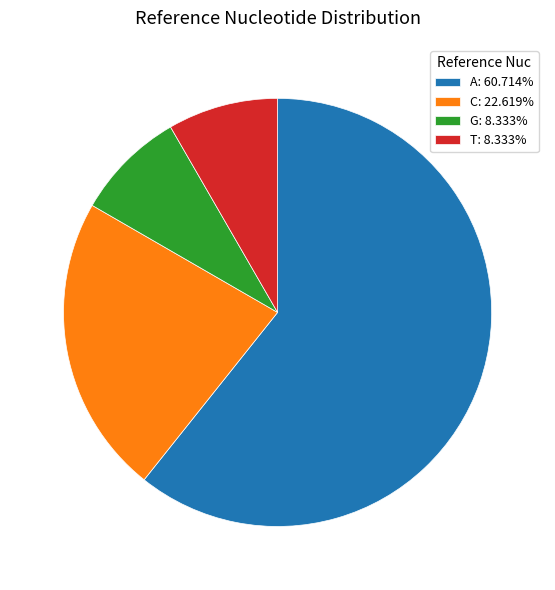

Is the sum of C: 22.619% and T: 8.333% greater than half?

No